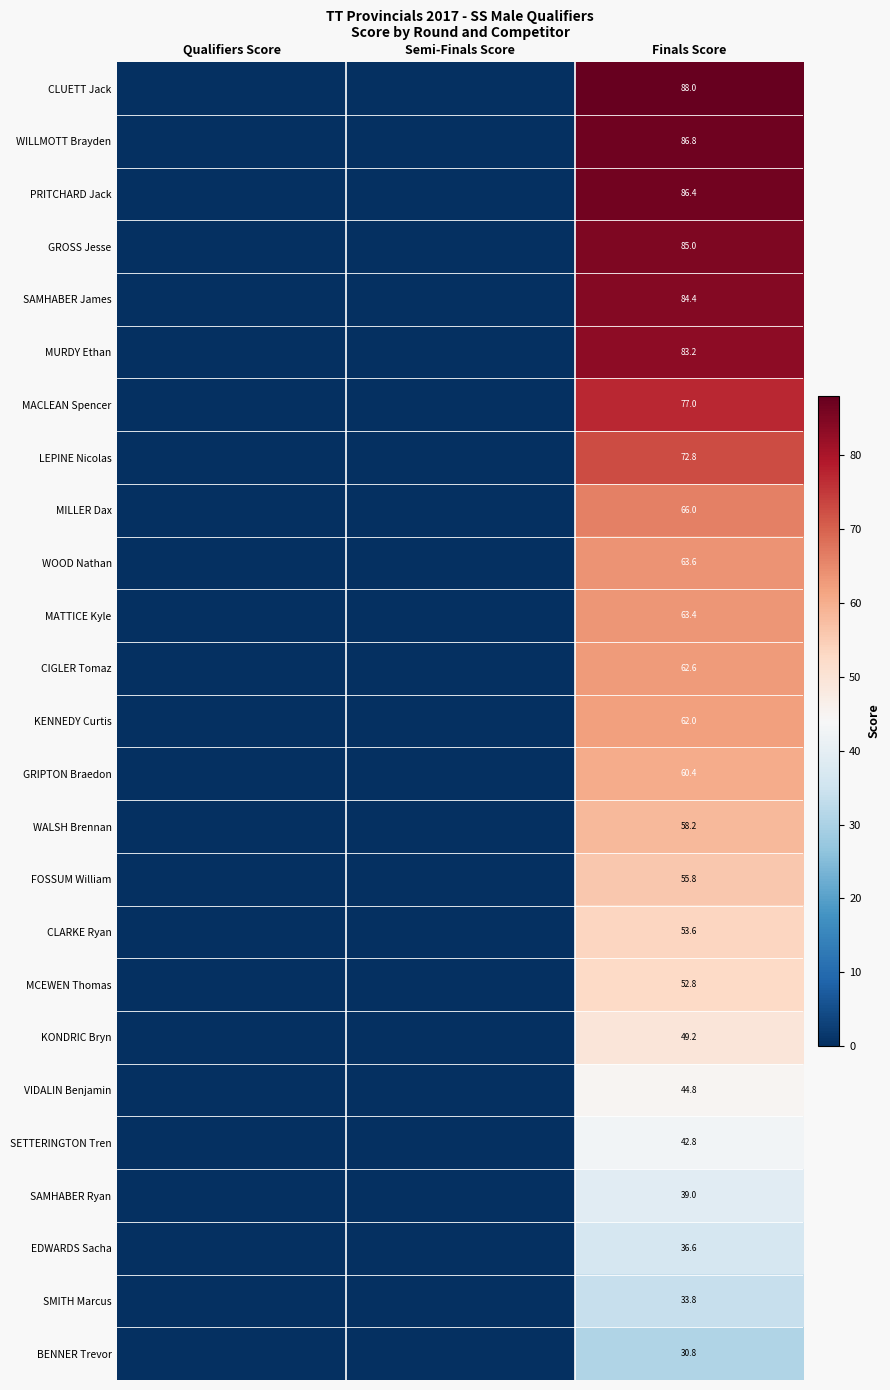

What is the difference between the highest and lowest values at Finals Score?

57.2